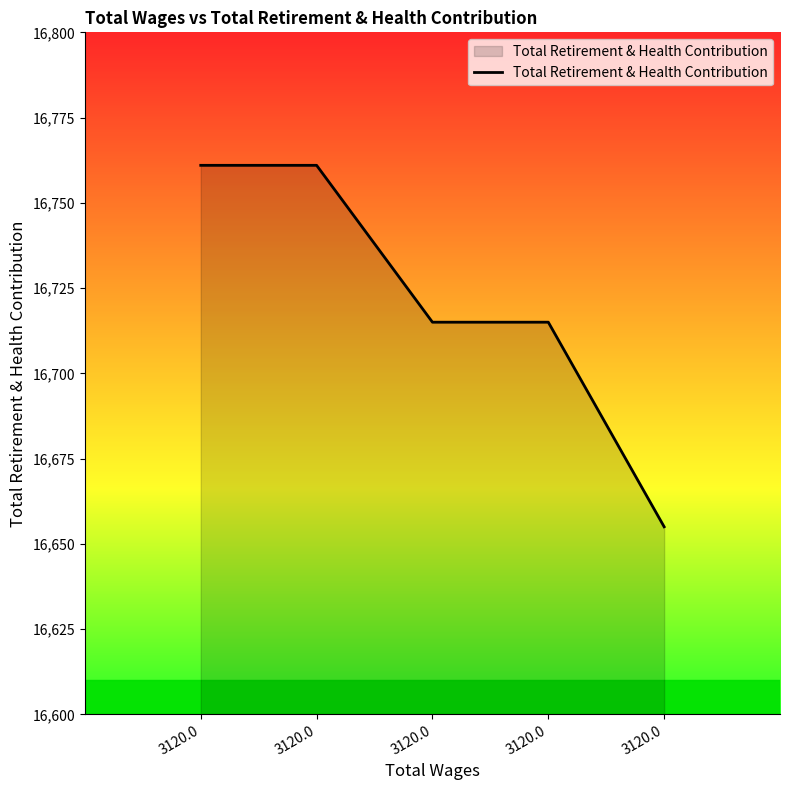

Where is the data nearest to the value 16708?

3120.0